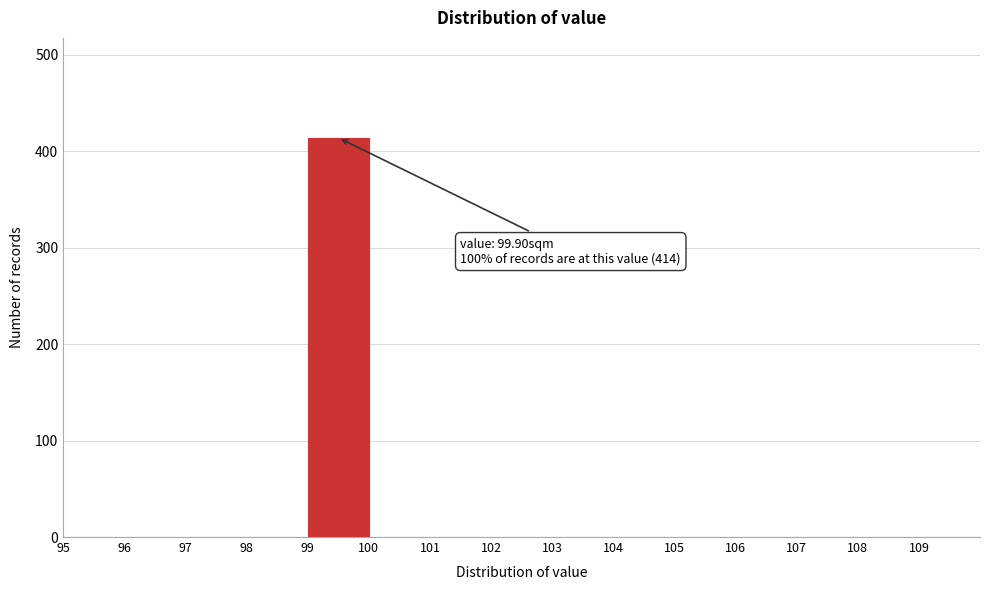

Which range on the x-axis has the tallest bar?

99 to 100